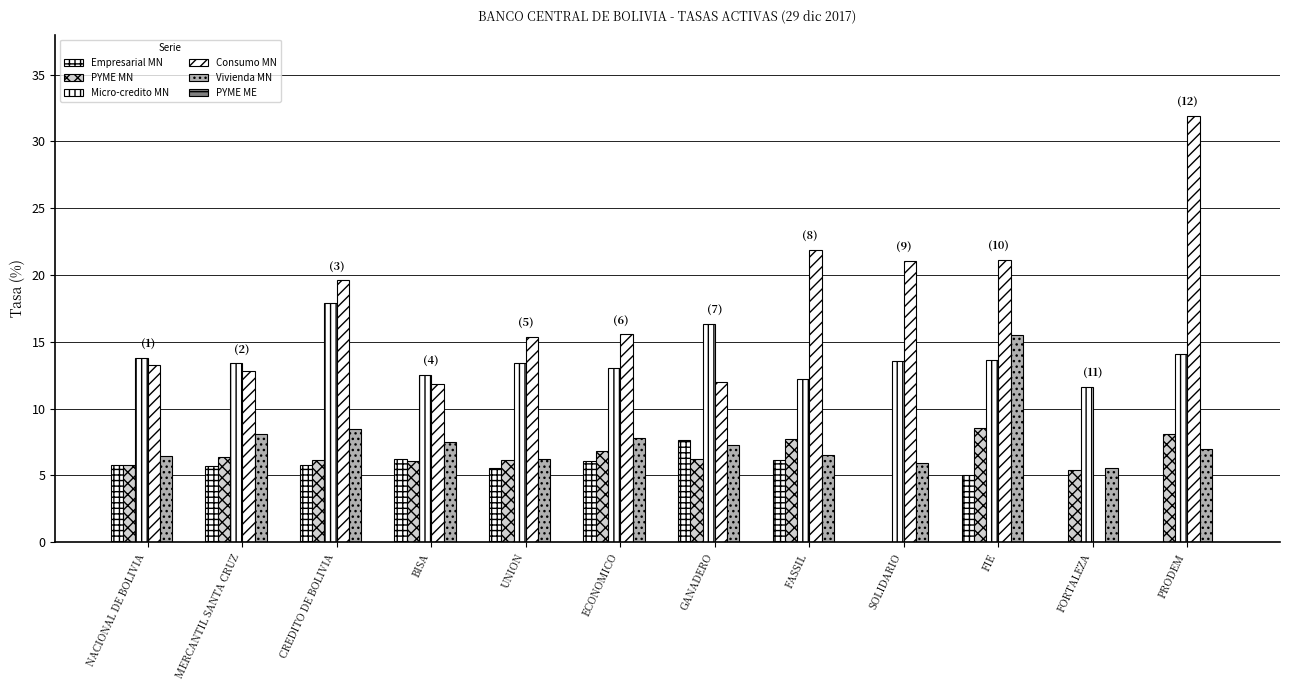

Reading left to right, transcribe all the data shown in this chart.

Empresarial MN: NACIONAL DE BOLIVIA=5.8	MERCANTIL SANTA CRUZ=5.7	CREDITO DE BOLIVIA=5.8	BISA=6.2	UNION=5.6	ECONOMICO=6.1	GANADERO=7.6	FASSIL=6.1	SOLIDARIO=0.0	FIE=5.0	FORTALEZA=0.0	PRODEM=0.0
PYME MN: NACIONAL DE BOLIVIA=5.8	MERCANTIL SANTA CRUZ=6.4	CREDITO DE BOLIVIA=6.1	BISA=6.1	UNION=6.2	ECONOMICO=6.8	GANADERO=6.3	FASSIL=7.7	SOLIDARIO=0.0	FIE=8.6	FORTALEZA=5.4	PRODEM=8.1
Micro-credito MN: NACIONAL DE BOLIVIA=13.8	MERCANTIL SANTA CRUZ=13.4	CREDITO DE BOLIVIA=17.9	BISA=12.5	UNION=13.4	ECONOMICO=13.1	GANADERO=16.3	FASSIL=12.2	SOLIDARIO=13.6	FIE=13.7	FORTALEZA=11.6	PRODEM=14.1
Consumo MN: NACIONAL DE BOLIVIA=13.3	MERCANTIL SANTA CRUZ=12.8	CREDITO DE BOLIVIA=19.6	BISA=11.8	UNION=15.4	ECONOMICO=15.6	GANADERO=12.0	FASSIL=21.9	SOLIDARIO=21.1	FIE=21.1	FORTALEZA=0.0	PRODEM=31.9
Vivienda MN: NACIONAL DE BOLIVIA=6.5	MERCANTIL SANTA CRUZ=8.1	CREDITO DE BOLIVIA=8.5	BISA=7.5	UNION=6.2	ECONOMICO=7.8	GANADERO=7.3	FASSIL=6.5	SOLIDARIO=5.9	FIE=15.5	FORTALEZA=5.6	PRODEM=7.0
PYME ME: NACIONAL DE BOLIVIA=0.0	MERCANTIL SANTA CRUZ=0.0	CREDITO DE BOLIVIA=0.0	BISA=0.0	UNION=0.0	ECONOMICO=0.0	GANADERO=0.0	FASSIL=0.0	SOLIDARIO=0.0	FIE=0.0	FORTALEZA=0.0	PRODEM=0.0